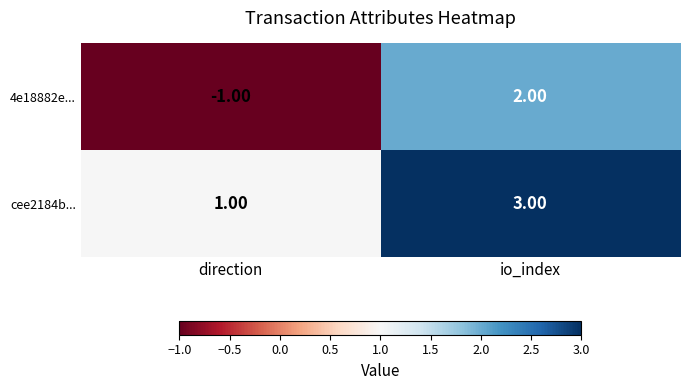

Which series has the widest spread of values?

4e18882e...